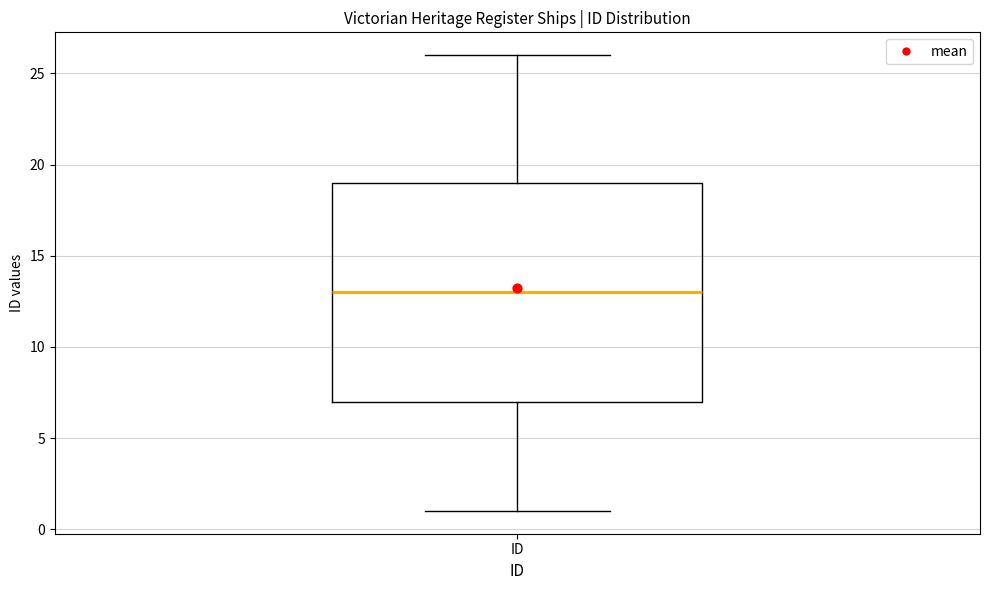

Where does the median line of the box for ID sit on the y-axis? The values are not printed on the chart, so give them approximately, as read against the axis.

13